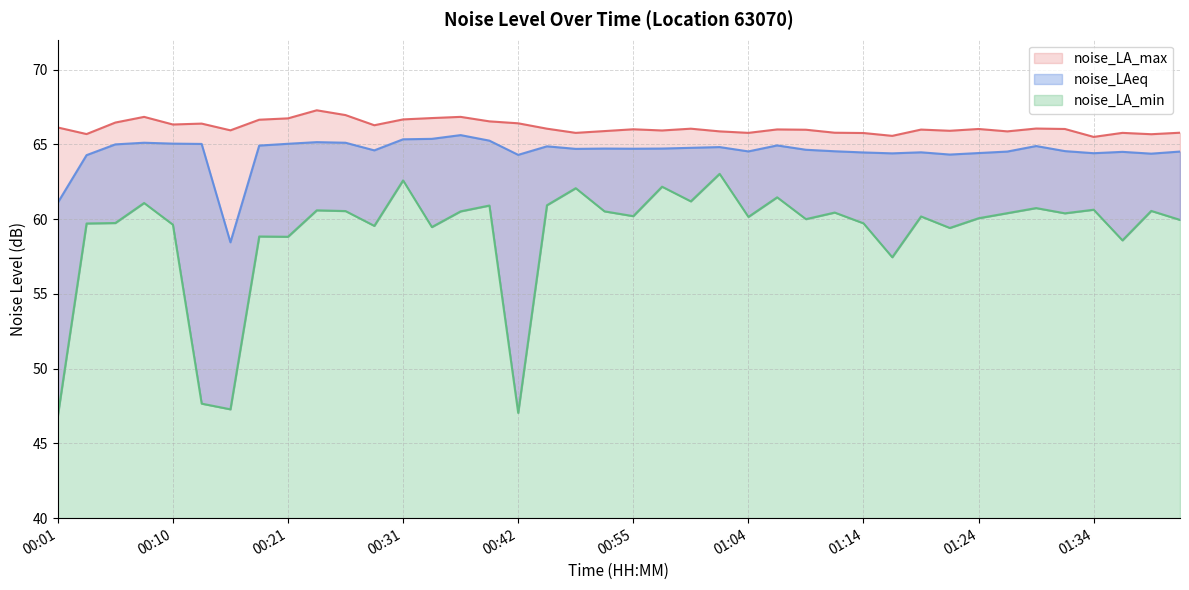

True or false: noise_LAeq has a value of 13.5 at 00:44.

False